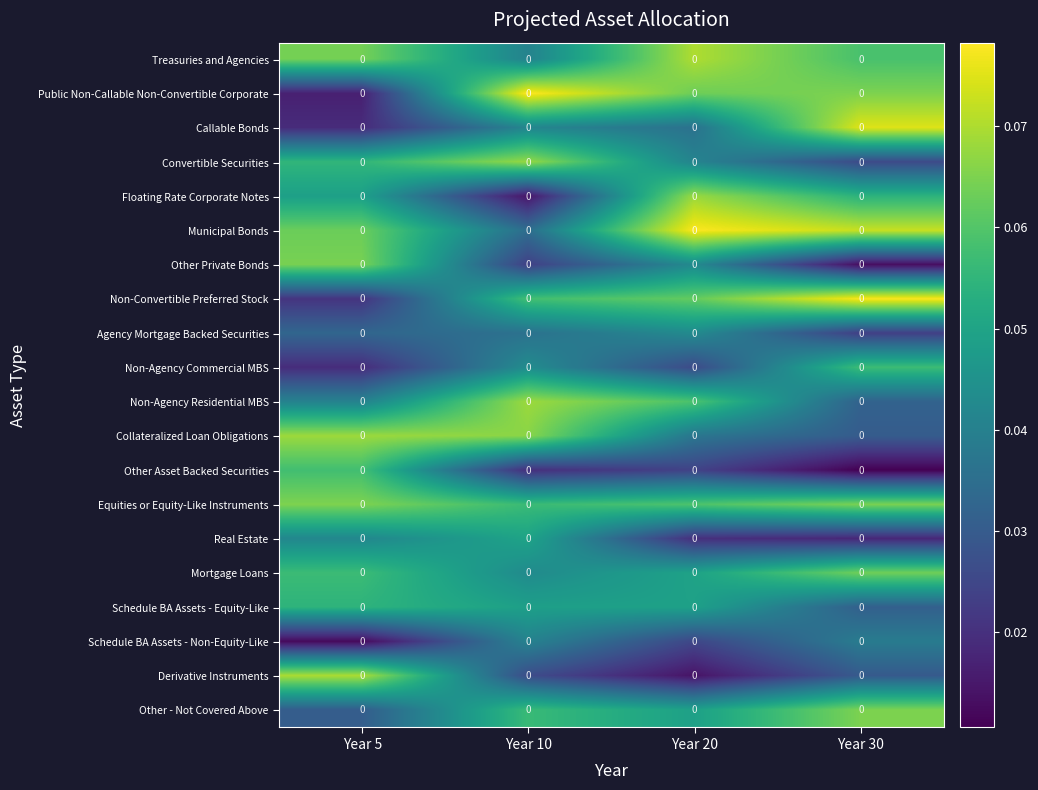

Is the value of Municipal Bonds at Year 10 greater than the value of Non-Convertible Preferred Stock at Year 20?

No